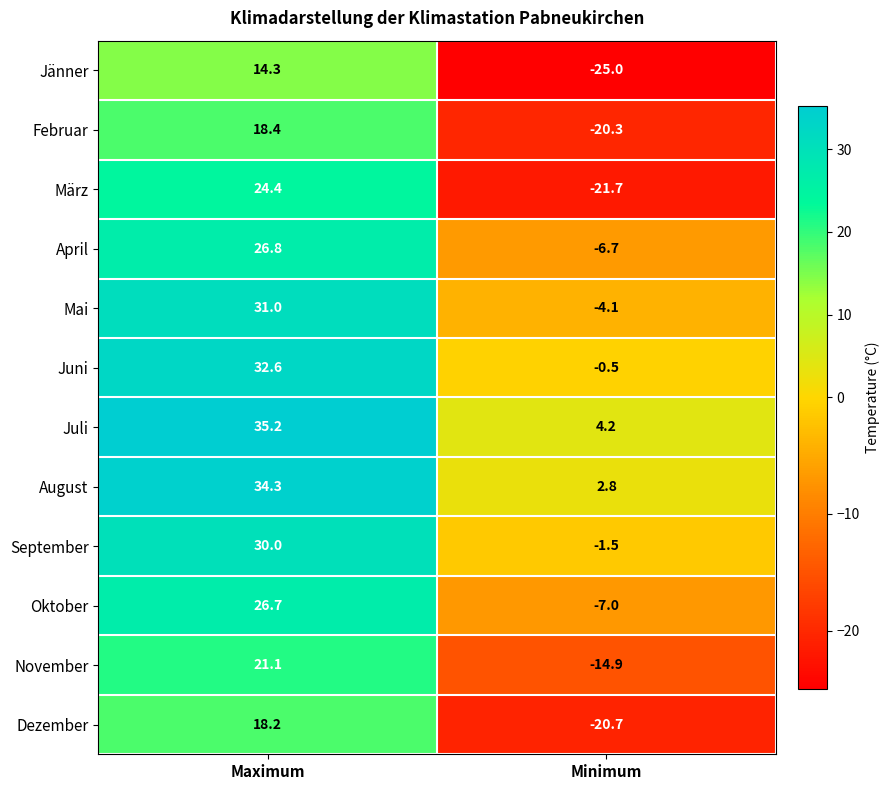

Is it true that September equals 30.0 at Maximum?

True